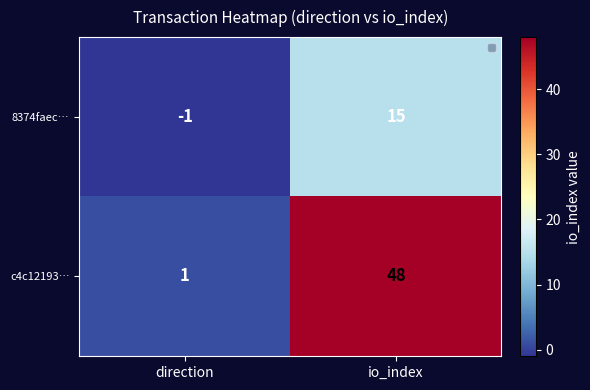

True or false: c4c12193… has a value of 65 at io_index.

False